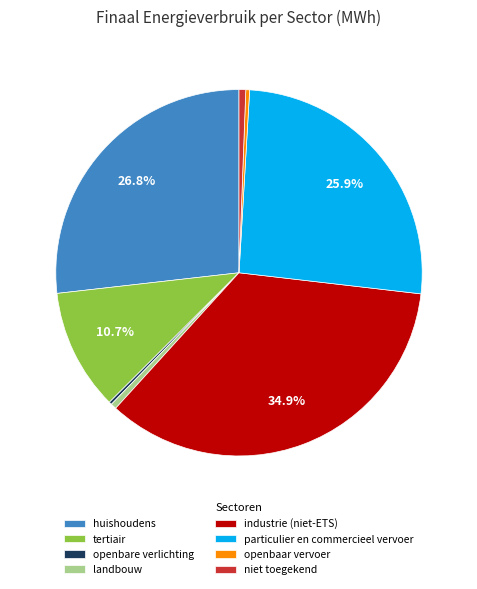

True or false: landbouw accounts for 1% of the total.

True